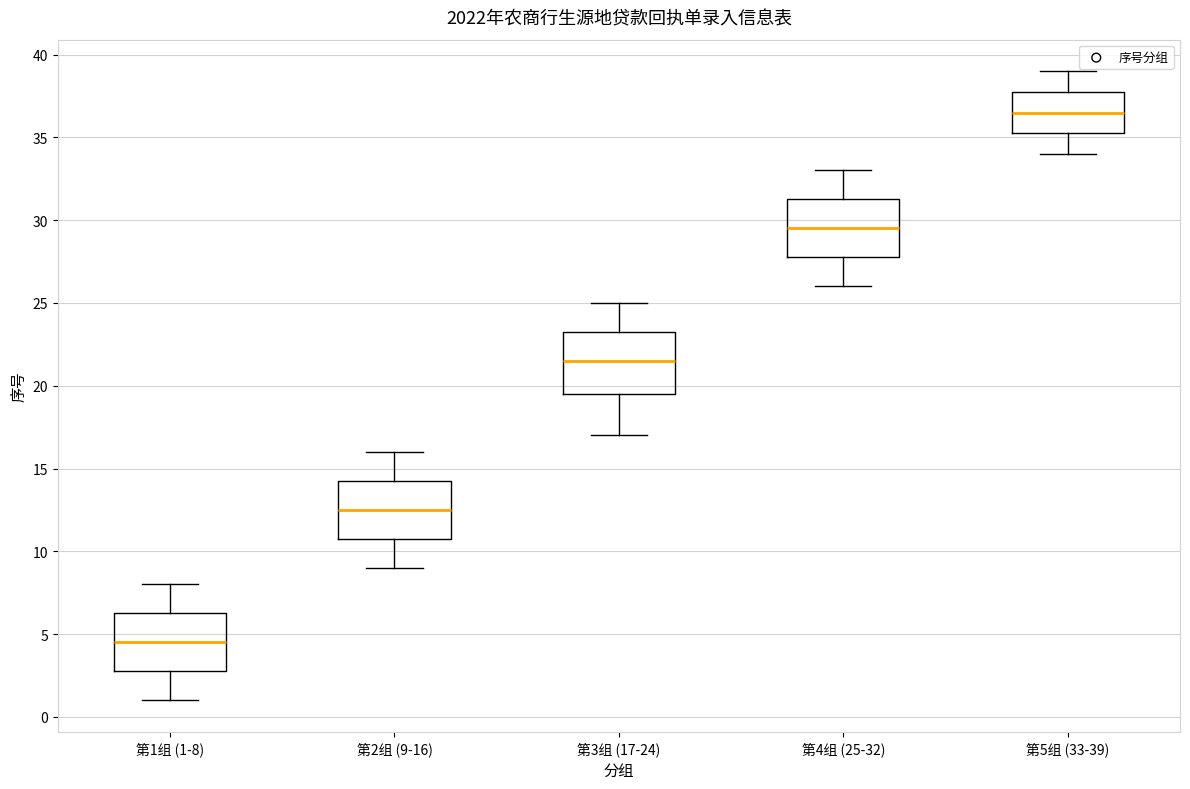

Reading left to right, read every box against the y-axis: the position of its median line, the range the box covers, and the ends of its whiskers. The values are not printed on the chart, so give them approximately, as read against the axis.

第1组 (1-8): median 4.5, box 3.0 to 6.5, whiskers 1.0 to 8.0
第2组 (9-16): median 12.5, box 11.0 to 14.5, whiskers 9.0 to 16.0
第3组 (17-24): median 21.5, box 19.5 to 23.5, whiskers 17.0 to 25.0
第4组 (25-32): median 29.5, box 28.0 to 31.5, whiskers 26.0 to 33.0
第5组 (33-39): median 36.5, box 35.5 to 38.0, whiskers 34.0 to 39.0